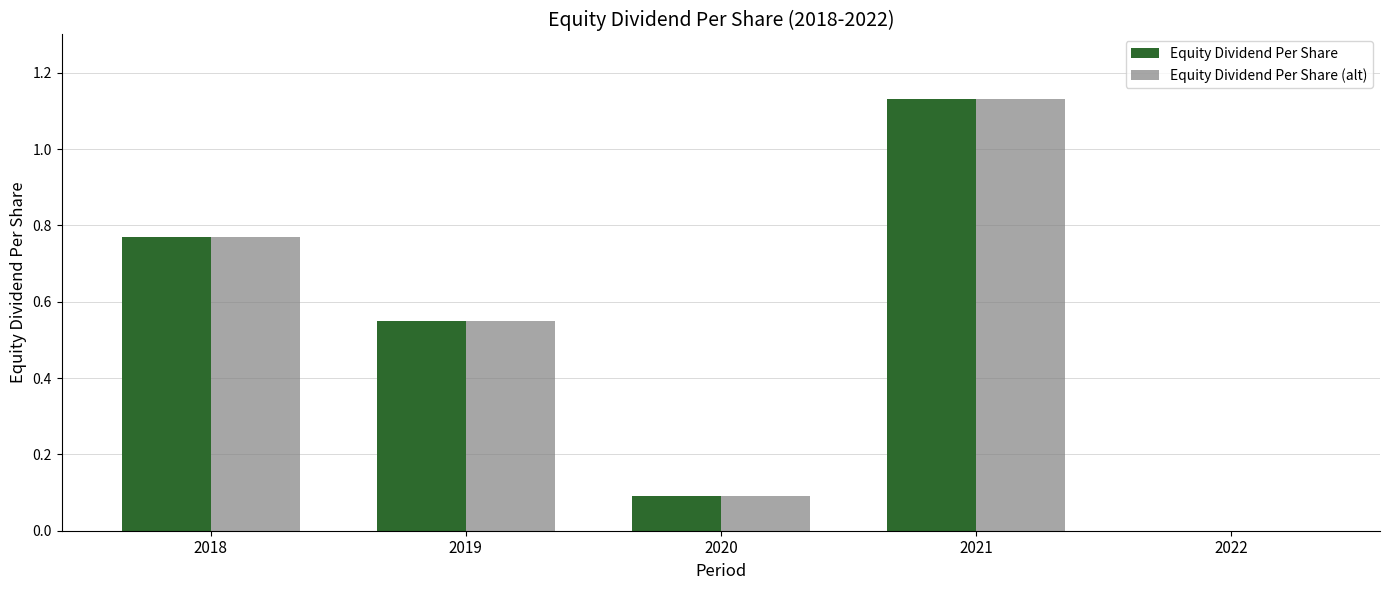

Which category has the highest value in the Equity Dividend Per Share (alt) series?

2021